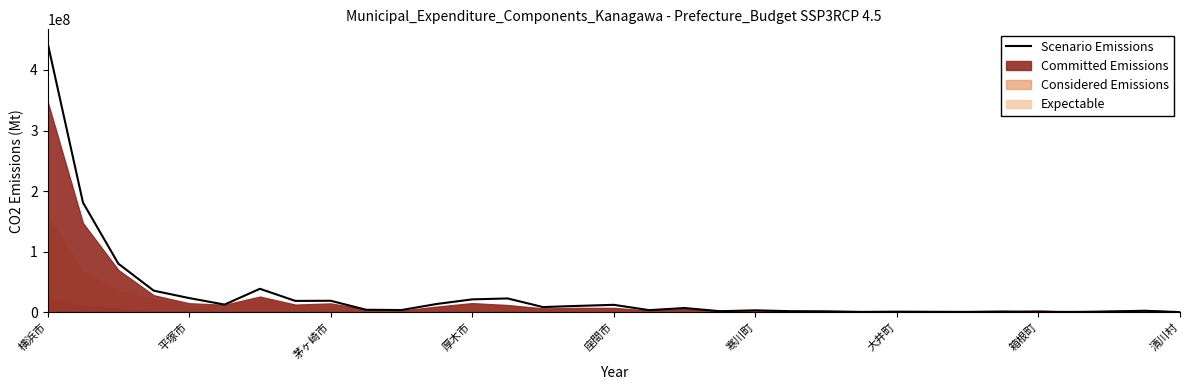

Reading left to right, transcribe all the data shown in this chart.

444913078	181025359	80044076	35498530	23292841	12570679	38615610	18625096	18832426	3997701	3515628	13568221	21132522	22683787	8431499	10395152	12119820	3338057	6849568	1548475	3051649	1608319	1404473	451982	863500	610422	462937	1137551	535822	419896	1063356	2363909	141199